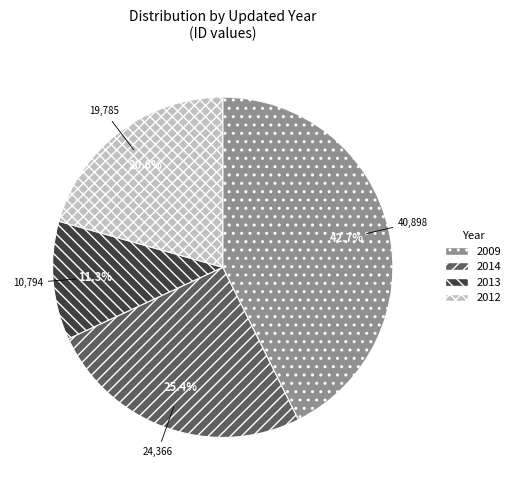

Does 2014 account for over 50% of the chart?

No